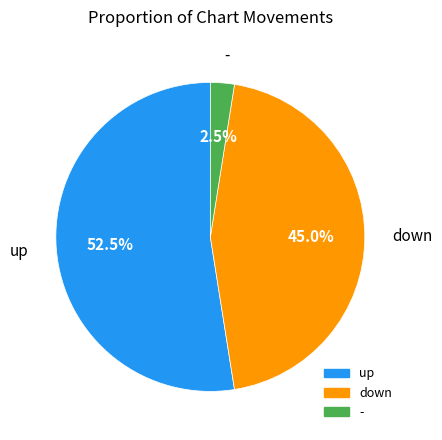

What percentage is NOT represented by -?

97.5%